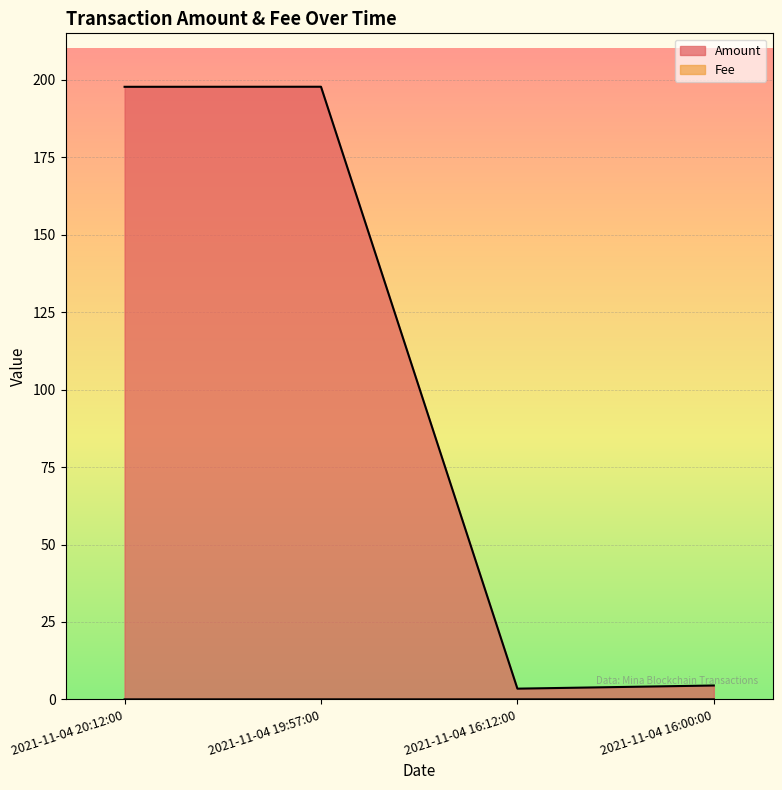

At 2021-11-04 20:12:00, list the series in order from largest to smallest.

Amount, Fee